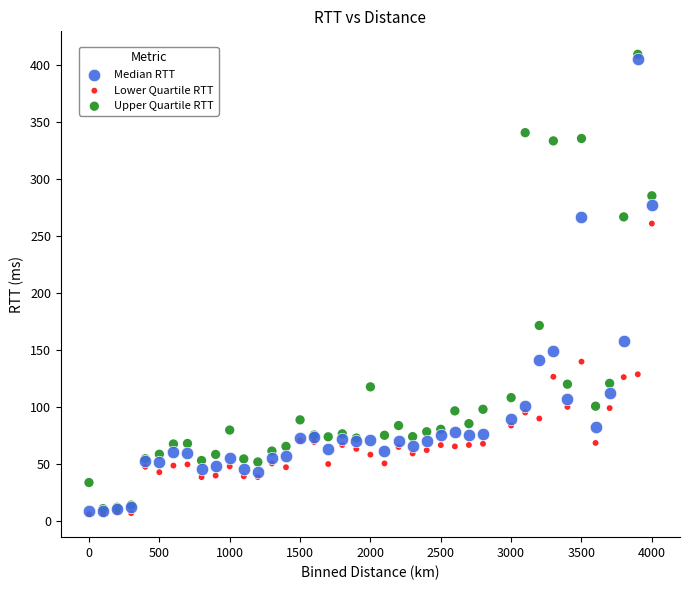

In the Median RTT series, what Y value is closest to 207?

158.3